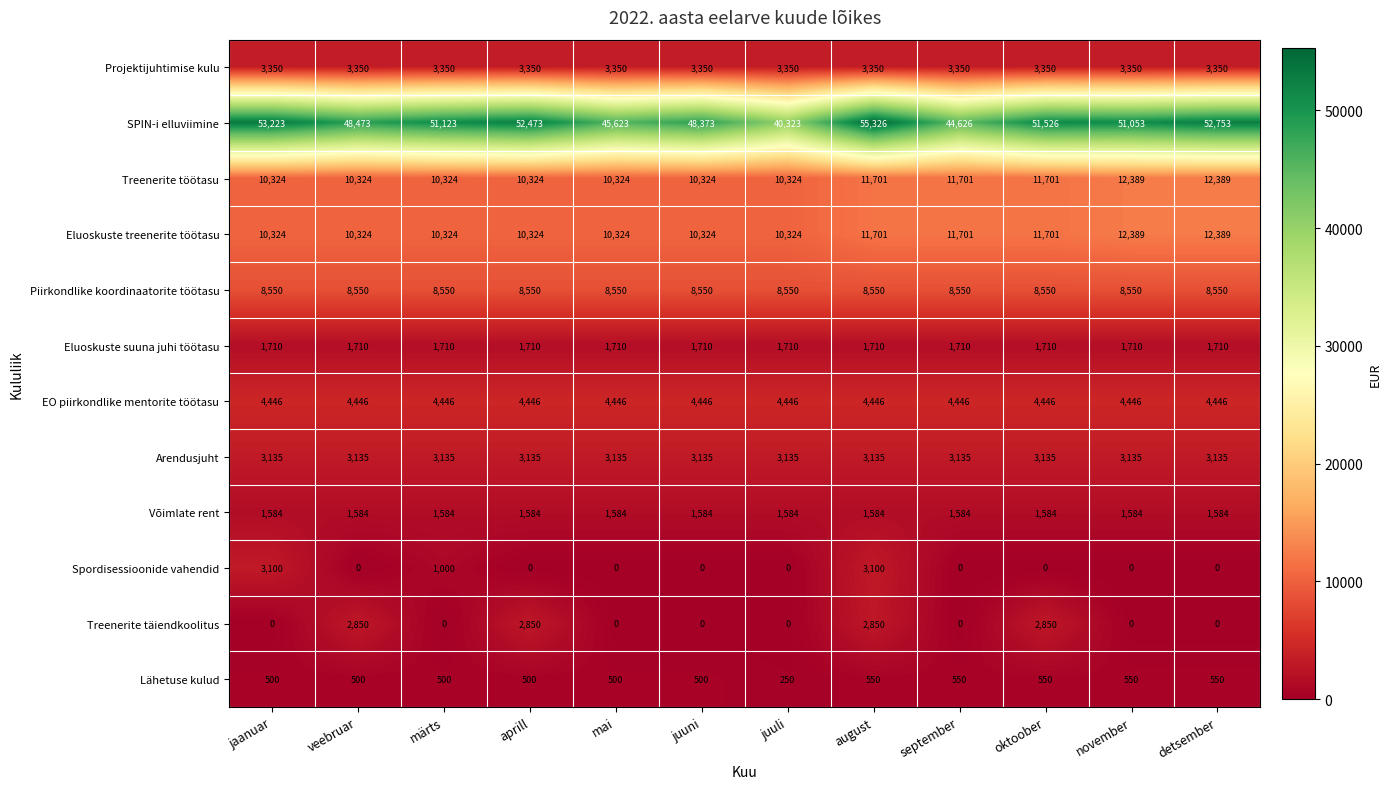

Which series has the widest spread of values?

SPIN-i elluviimine